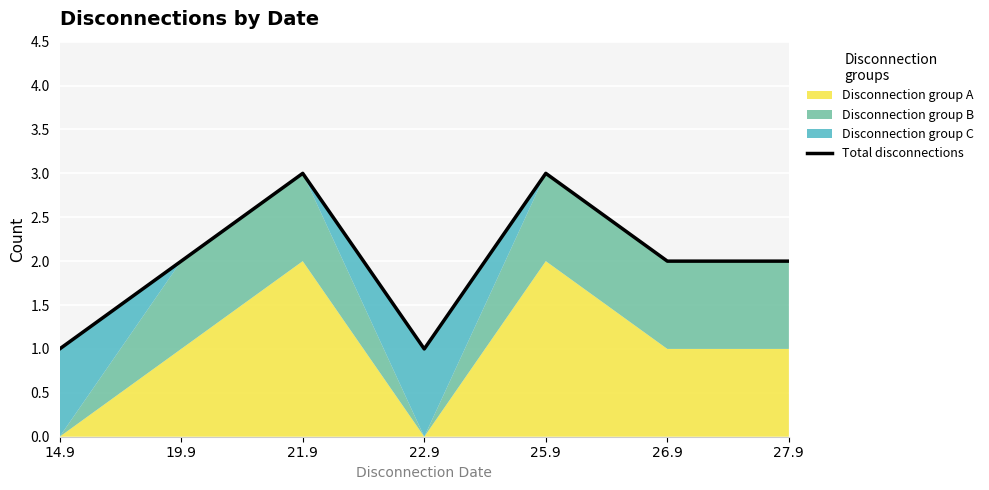

What is the average value?

2